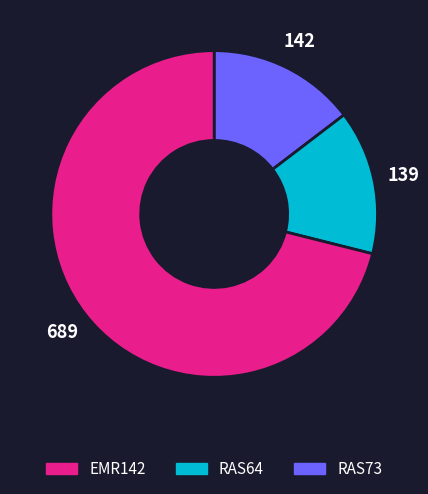

Which slice is the largest?

RAS73